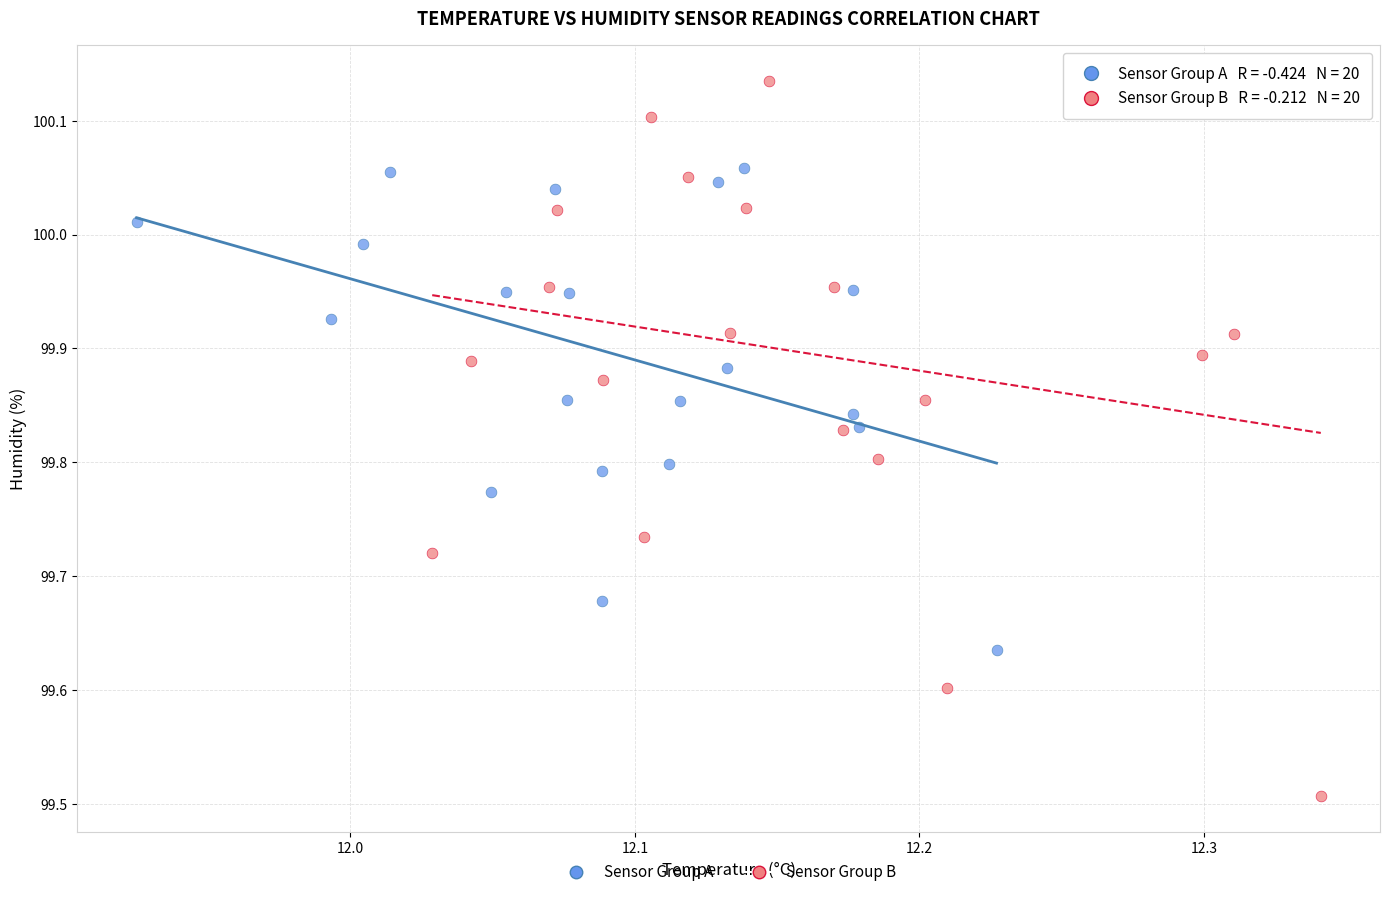

What are all the series names shown in the legend?

Sensor Group A, Sensor Group B